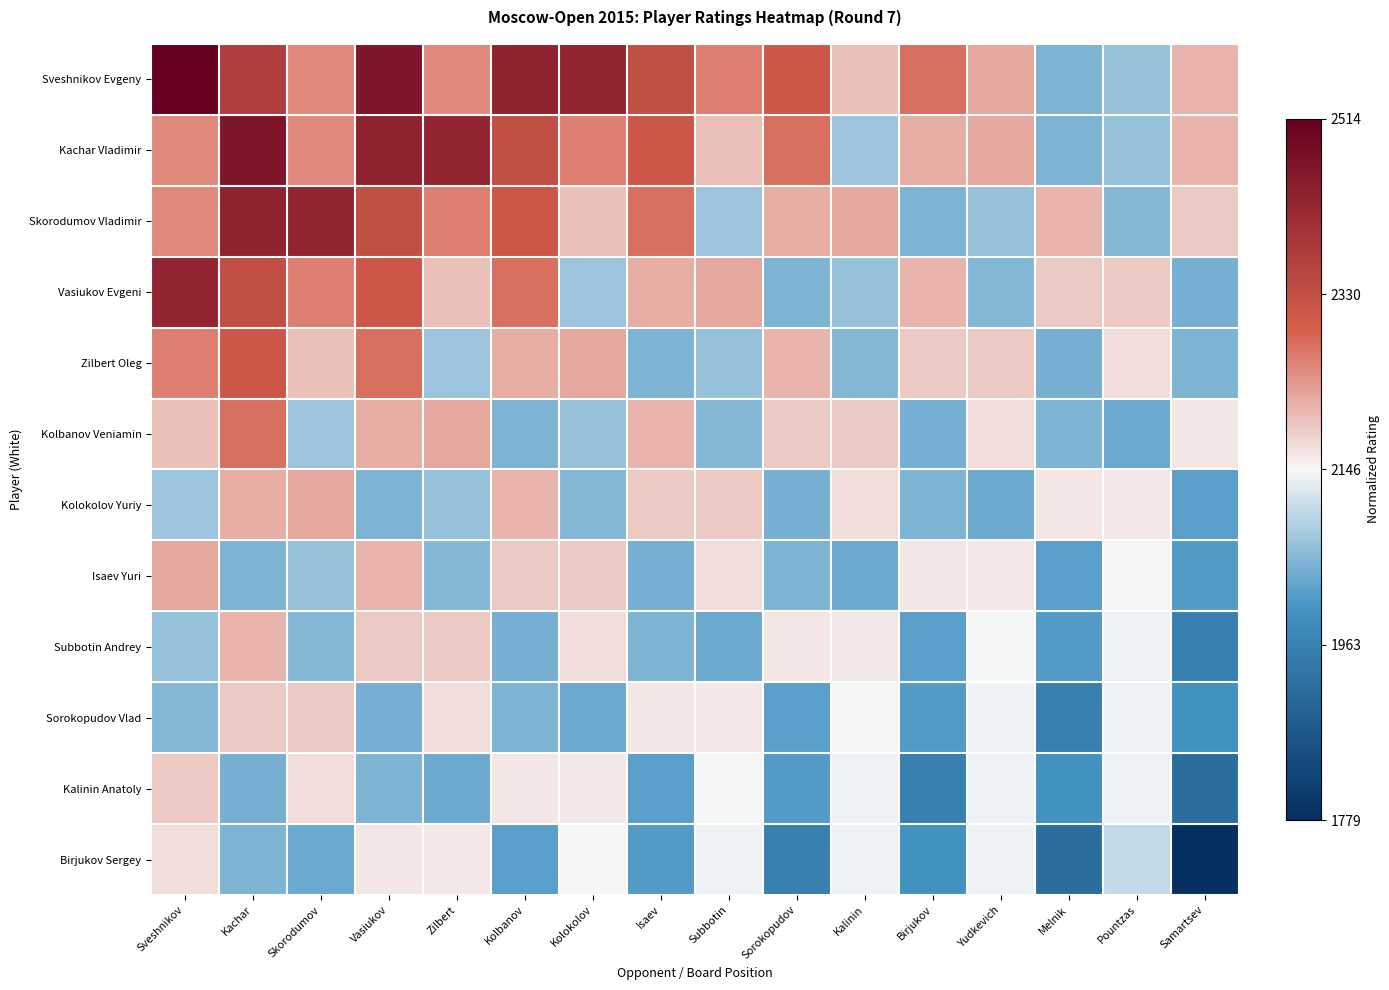

Reading left to right, transcribe all the data shown in this chart.

Sveshnikov Evgeny: Sveshnikov=1.0	Kachar=0.6	Skorodumov=0.3	Vasiukov=0.9	Zilbert=0.3	Kolbanov=0.8	Kolokolov=0.8	Isaev=0.5	Subbotin=0.3	Sorokopudov=0.4	Kalinin=0.1	Birjukov=0.4	Yudkevich=0.2	Melnik=-0.3	Pountzas=-0.2	Samartsev=0.2
Kachar Vladimir: Sveshnikov=0.3	Kachar=0.9	Skorodumov=0.3	Vasiukov=0.8	Zilbert=0.8	Kolbanov=0.5	Kolokolov=0.3	Isaev=0.4	Subbotin=0.1	Sorokopudov=0.4	Kalinin=-0.2	Birjukov=0.2	Yudkevich=0.2	Melnik=-0.3	Pountzas=-0.2	Samartsev=0.2
Skorodumov Vladimir: Sveshnikov=0.3	Kachar=0.8	Skorodumov=0.8	Vasiukov=0.5	Zilbert=0.3	Kolbanov=0.4	Kolokolov=0.1	Isaev=0.4	Subbotin=-0.2	Sorokopudov=0.2	Kalinin=0.2	Birjukov=-0.3	Yudkevich=-0.2	Melnik=0.2	Pountzas=-0.3	Samartsev=0.1
Vasiukov Evgeni: Sveshnikov=0.8	Kachar=0.5	Skorodumov=0.3	Vasiukov=0.4	Zilbert=0.1	Kolbanov=0.4	Kolokolov=-0.2	Isaev=0.2	Subbotin=0.2	Sorokopudov=-0.3	Kalinin=-0.2	Birjukov=0.2	Yudkevich=-0.3	Melnik=0.1	Pountzas=0.1	Samartsev=-0.3
Zilbert Oleg: Sveshnikov=0.3	Kachar=0.4	Skorodumov=0.1	Vasiukov=0.4	Zilbert=-0.2	Kolbanov=0.2	Kolokolov=0.2	Isaev=-0.3	Subbotin=-0.2	Sorokopudov=0.2	Kalinin=-0.3	Birjukov=0.1	Yudkevich=0.1	Melnik=-0.3	Pountzas=0.1	Samartsev=-0.3
Kolbanov Veniamin: Sveshnikov=0.1	Kachar=0.4	Skorodumov=-0.2	Vasiukov=0.2	Zilbert=0.2	Kolbanov=-0.3	Kolokolov=-0.2	Isaev=0.2	Subbotin=-0.3	Sorokopudov=0.1	Kalinin=0.1	Birjukov=-0.3	Yudkevich=0.1	Melnik=-0.3	Pountzas=-0.3	Samartsev=0.0
Kolokolov Yuriy: Sveshnikov=-0.2	Kachar=0.2	Skorodumov=0.2	Vasiukov=-0.3	Zilbert=-0.2	Kolbanov=0.2	Kolokolov=-0.3	Isaev=0.1	Subbotin=0.1	Sorokopudov=-0.3	Kalinin=0.1	Birjukov=-0.3	Yudkevich=-0.3	Melnik=0.0	Pountzas=0.0	Samartsev=-0.3
Isaev Yuri: Sveshnikov=0.2	Kachar=-0.3	Skorodumov=-0.2	Vasiukov=0.2	Zilbert=-0.3	Kolbanov=0.1	Kolokolov=0.1	Isaev=-0.3	Subbotin=0.1	Sorokopudov=-0.3	Kalinin=-0.3	Birjukov=0.0	Yudkevich=0.0	Melnik=-0.3	Pountzas=-0.0	Samartsev=-0.4
Subbotin Andrey: Sveshnikov=-0.2	Kachar=0.2	Skorodumov=-0.3	Vasiukov=0.1	Zilbert=0.1	Kolbanov=-0.3	Kolokolov=0.1	Isaev=-0.3	Subbotin=-0.3	Sorokopudov=0.0	Kalinin=0.0	Birjukov=-0.3	Yudkevich=-0.0	Melnik=-0.4	Pountzas=-0.0	Samartsev=-0.5
Sorokopudov Vlad: Sveshnikov=-0.3	Kachar=0.1	Skorodumov=0.1	Vasiukov=-0.3	Zilbert=0.1	Kolbanov=-0.3	Kolokolov=-0.3	Isaev=0.0	Subbotin=0.0	Sorokopudov=-0.3	Kalinin=-0.0	Birjukov=-0.4	Yudkevich=-0.0	Melnik=-0.5	Pountzas=-0.0	Samartsev=-0.4
Kalinin Anatoly: Sveshnikov=0.1	Kachar=-0.3	Skorodumov=0.1	Vasiukov=-0.3	Zilbert=-0.3	Kolbanov=0.0	Kolokolov=0.0	Isaev=-0.3	Subbotin=-0.0	Sorokopudov=-0.4	Kalinin=-0.0	Birjukov=-0.5	Yudkevich=-0.0	Melnik=-0.4	Pountzas=-0.0	Samartsev=-0.6
Birjukov Sergey: Sveshnikov=0.1	Kachar=-0.3	Skorodumov=-0.3	Vasiukov=0.0	Zilbert=0.0	Kolbanov=-0.3	Kolokolov=-0.0	Isaev=-0.4	Subbotin=-0.0	Sorokopudov=-0.5	Kalinin=-0.0	Birjukov=-0.4	Yudkevich=-0.0	Melnik=-0.6	Pountzas=-0.1	Samartsev=-1.0